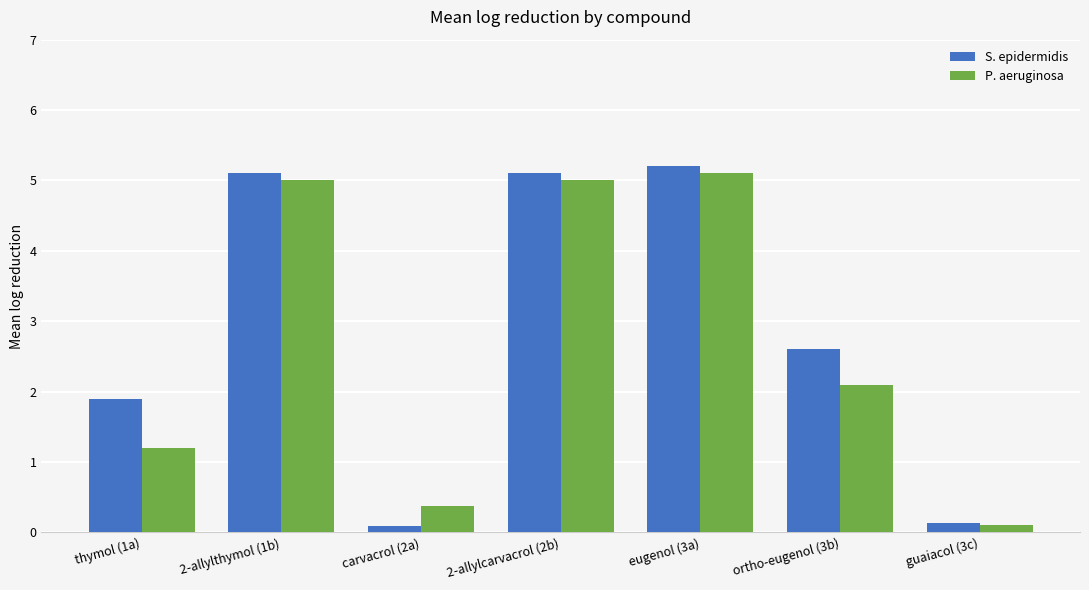

What is the label of the 7th bar from the left?

guaiacol (3c)